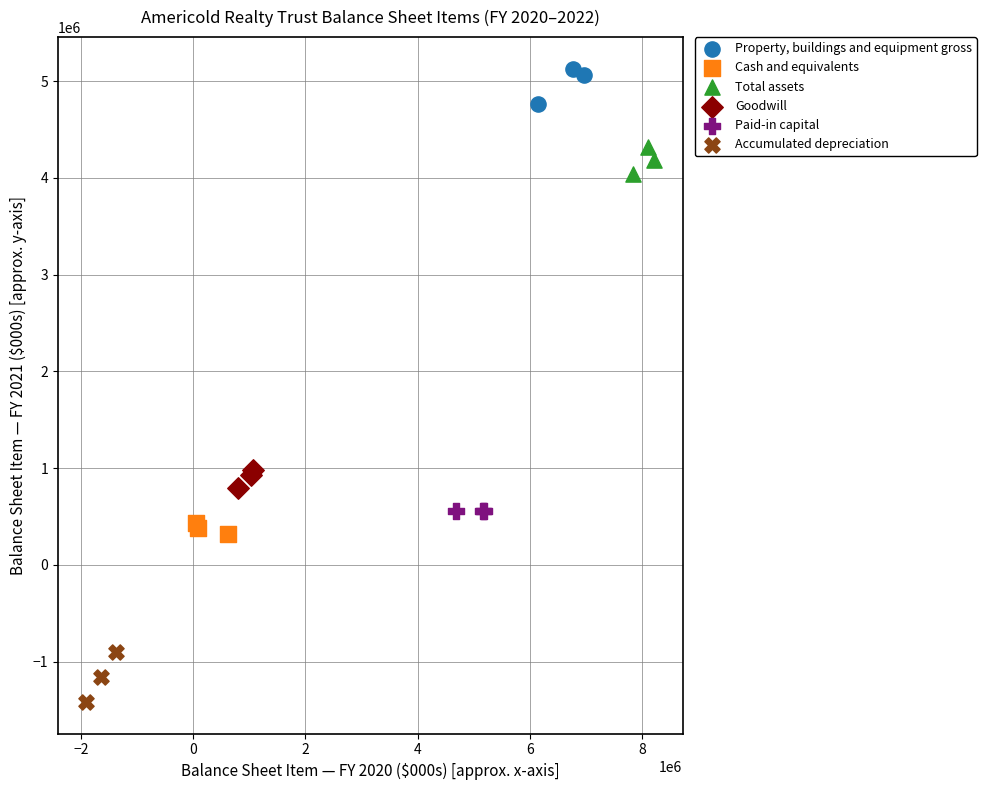

Which series reaches the maximum Y coordinate?

Property, buildings and equipment gross